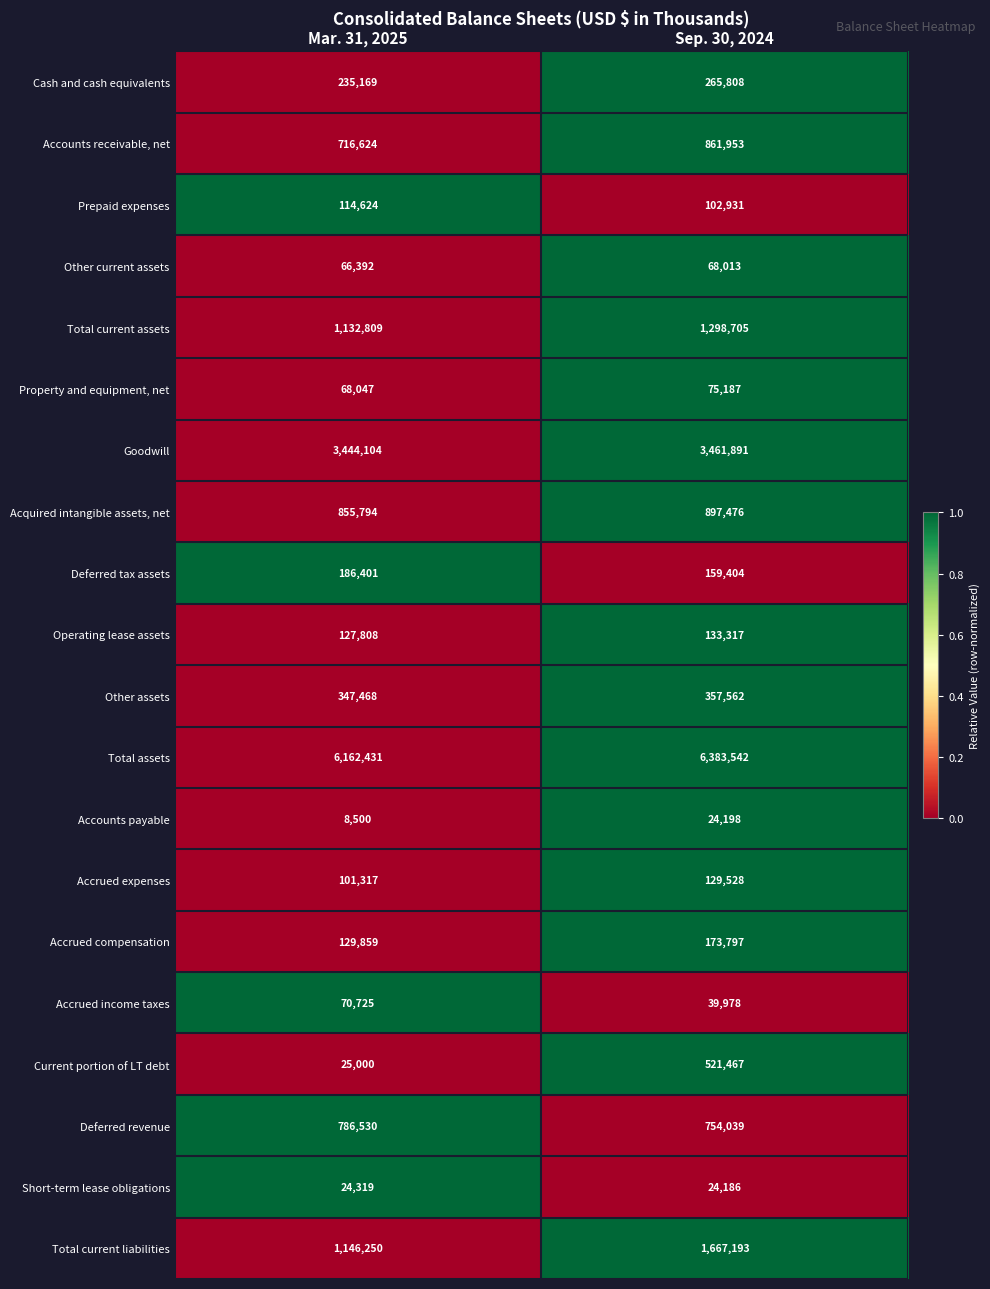

The value of Accrued expenses at Mar. 31, 2025 is 101317. True or false?

True